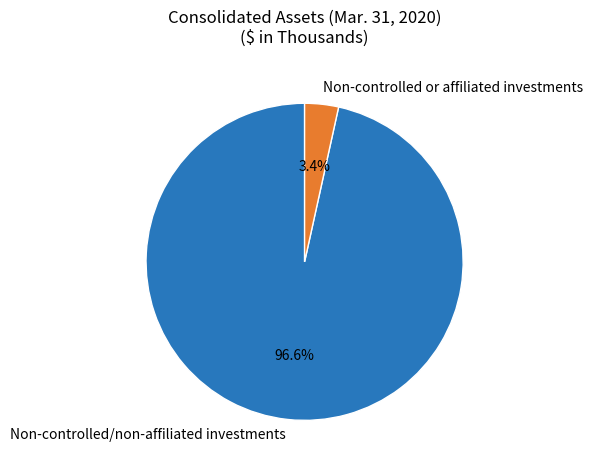

Between Non-controlled or affiliated investments and Non-controlled/non-affiliated investments, which is larger?

Non-controlled/non-affiliated investments